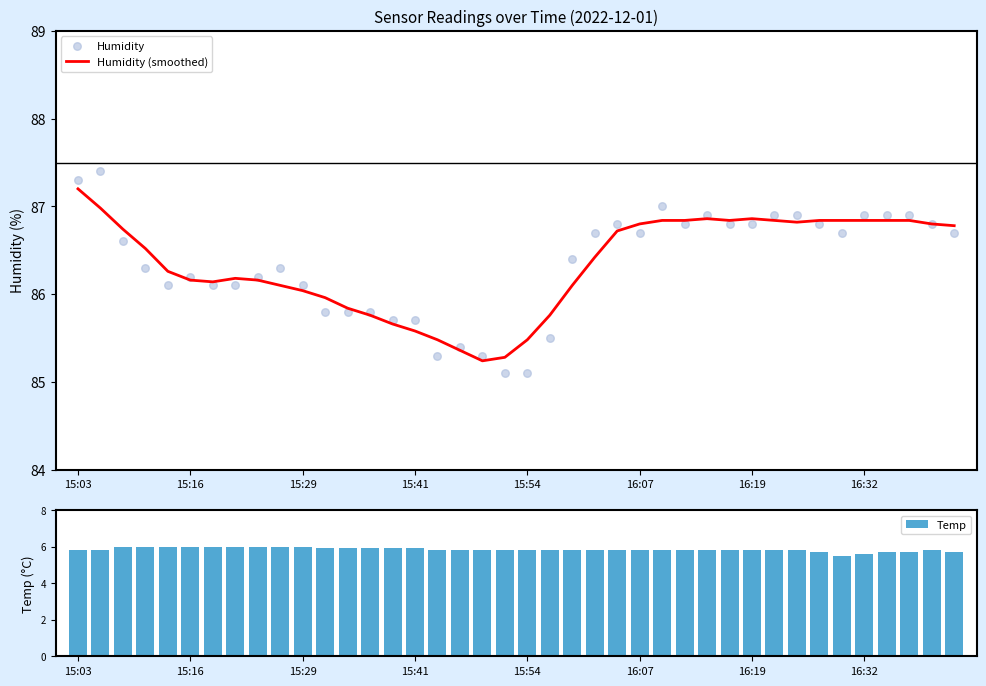

Which series has the largest Y range (max minus min)?

Humidity